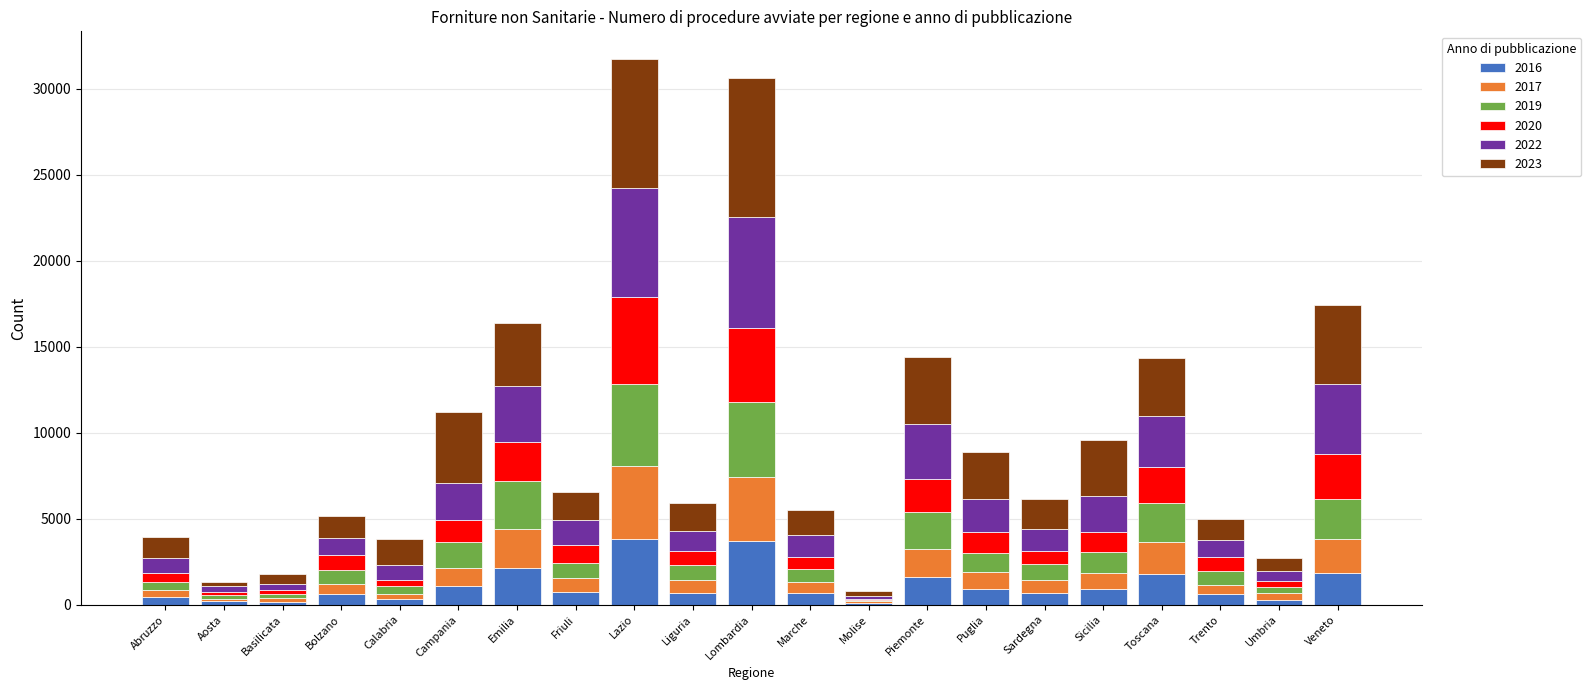

The value of 2016 at Liguria is 670. True or false?

True